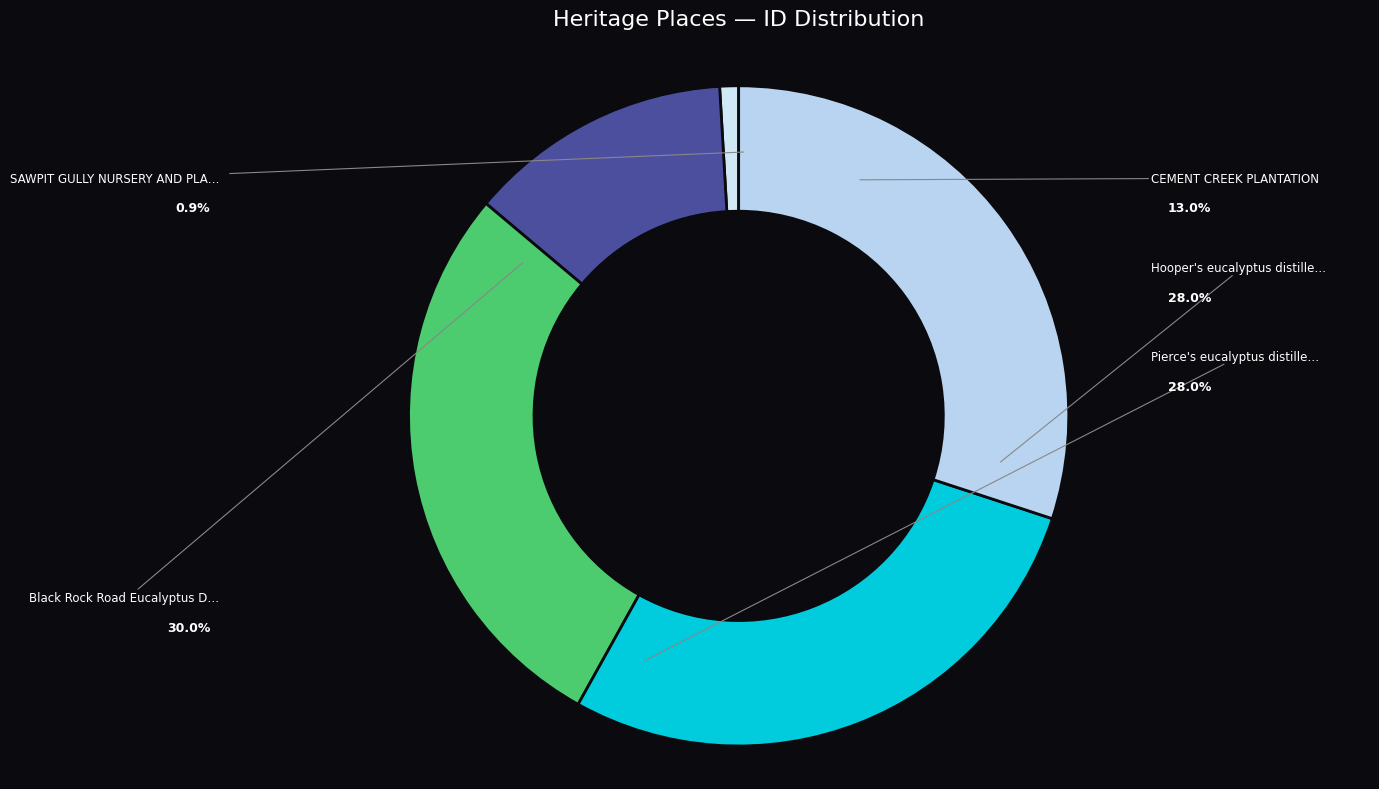

Is it true that SAWPIT GULLY NURSERY AND PLANTATION is 1% of the pie?

True